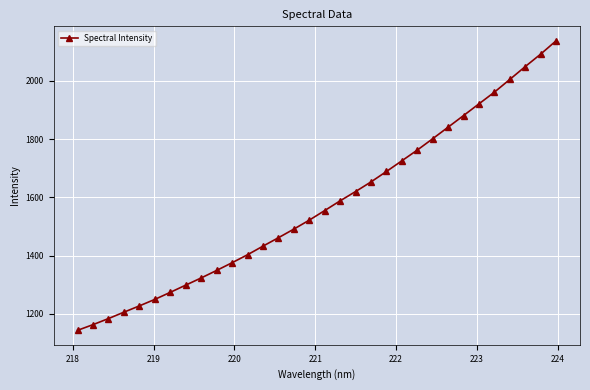

What is the smallest value displayed?

1143.8